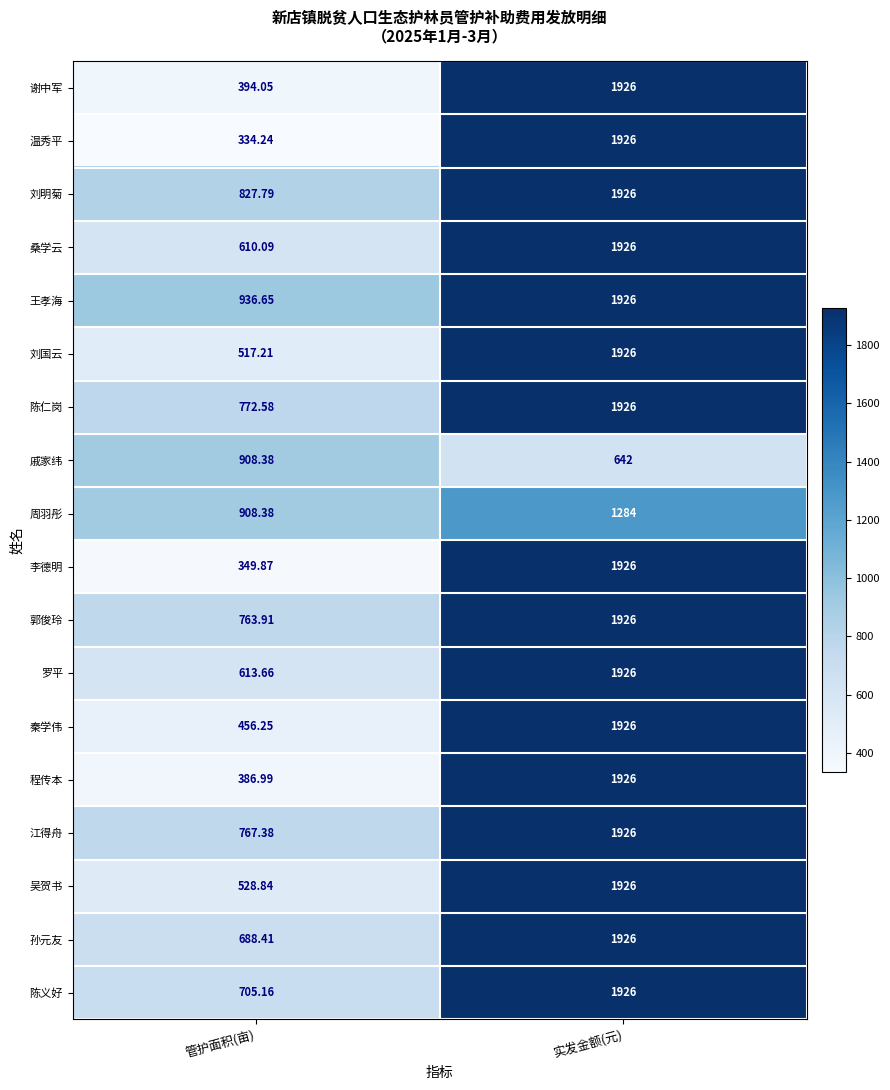

What is the spread (max minus min) of values at 管护面积(亩)?

602.4